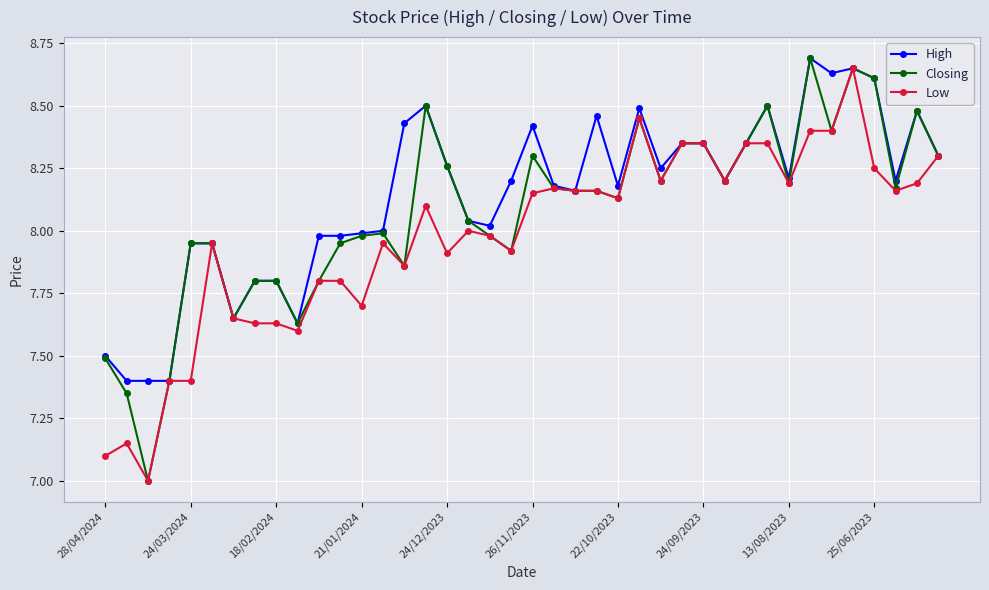

Which series has the widest spread of values?

Closing